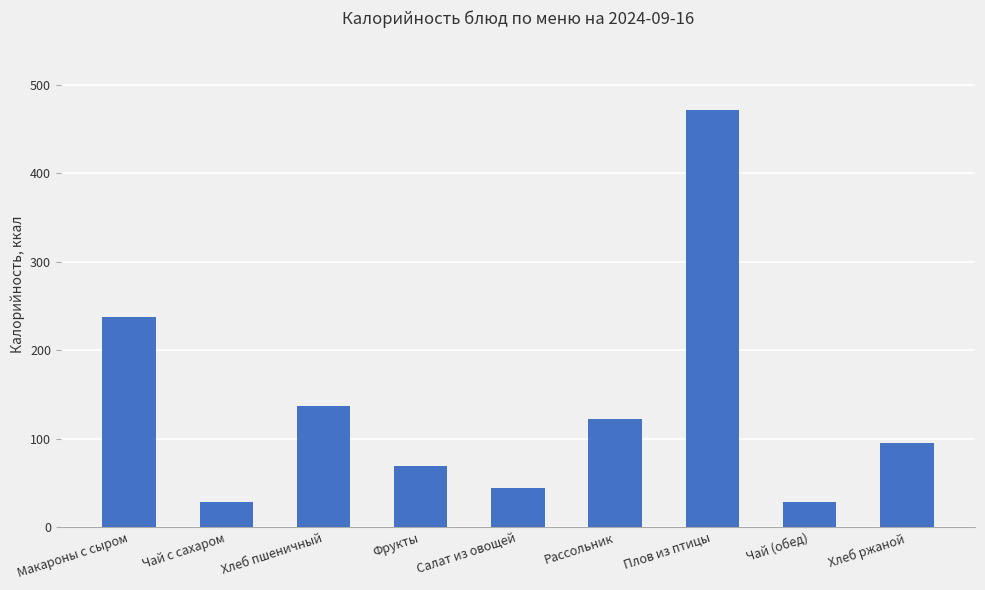

What is the change in value from Макароны с сыром to Салат из овощей?

-192.7